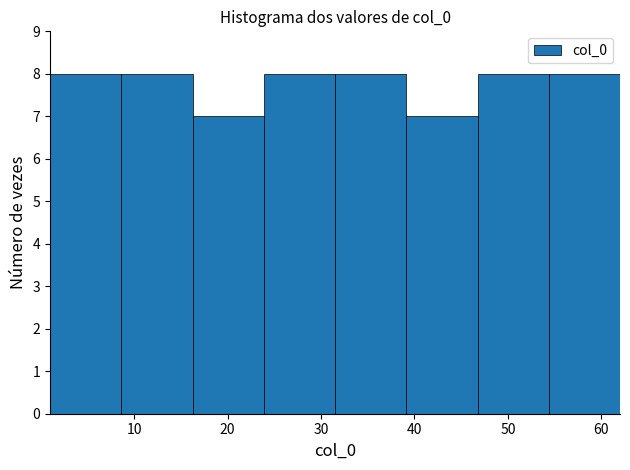

How tall is the bar that spans 47 to 54 on the x-axis? Neither the bar edges nor the heights are printed on the chart, so give them approximately, as read against the axes.

8